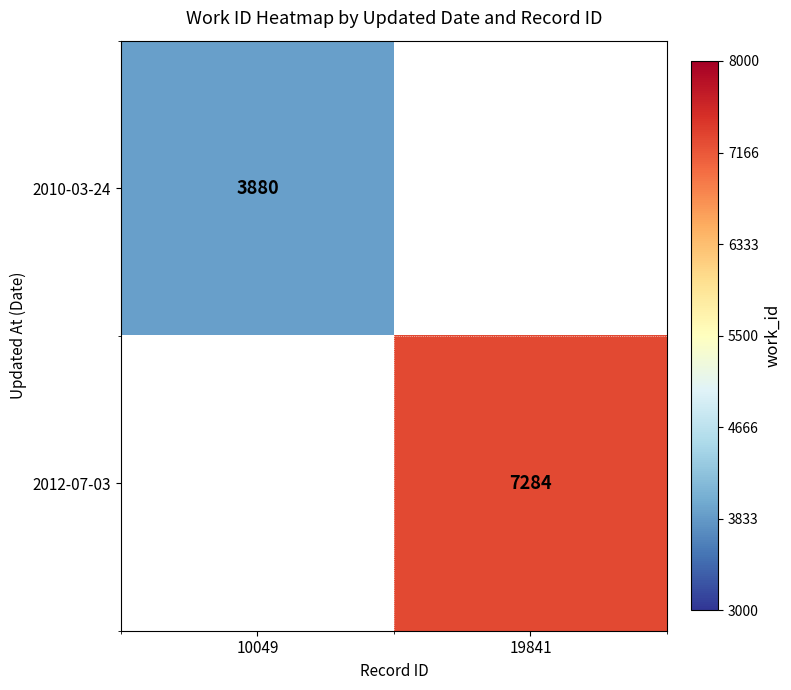

Is the value of 2010-03-24 at 10049 greater than the value of 2012-07-03 at 19841?

No